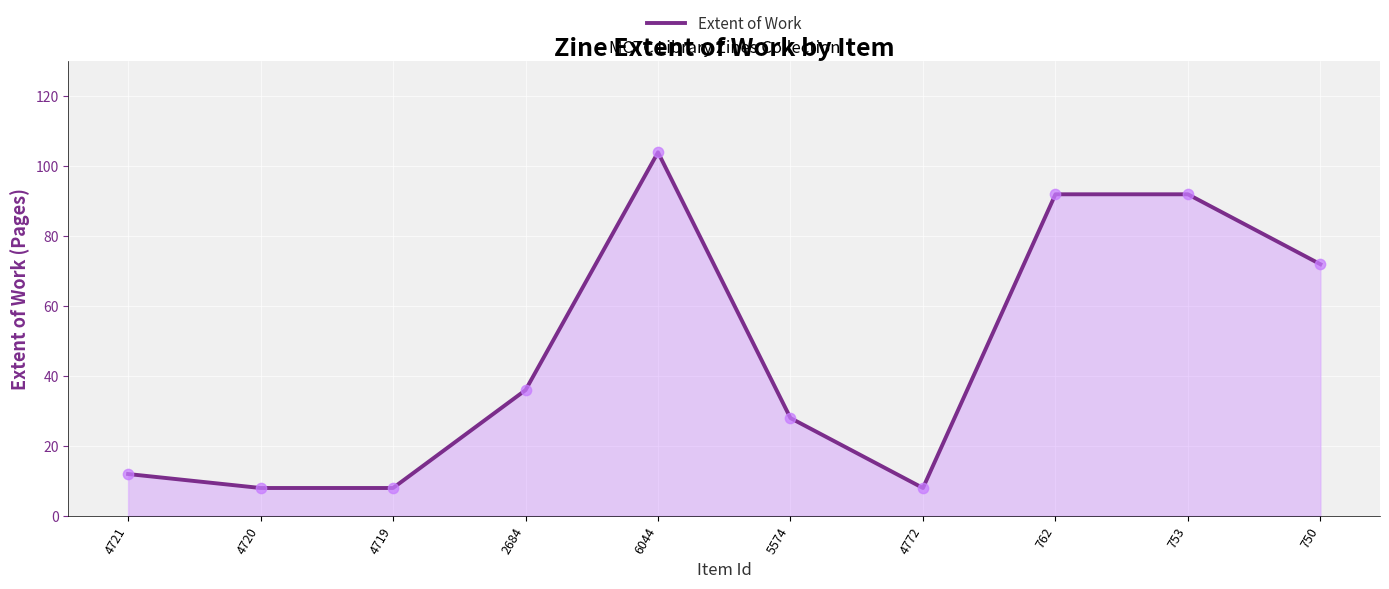

Approximately how many times larger is the value at 6044 compared to 4719?

13.0